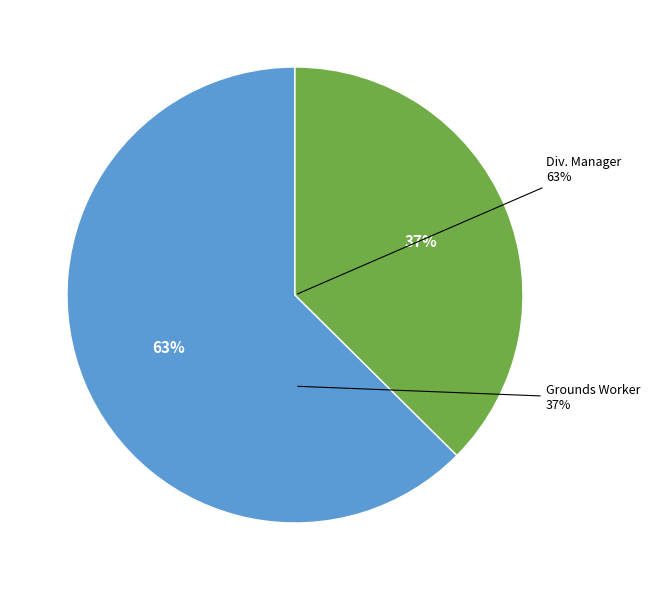

Approximately how many times larger is the value at Maintenance. Division Manager compared to Grounds/ Maintenance. Worker?

1.7